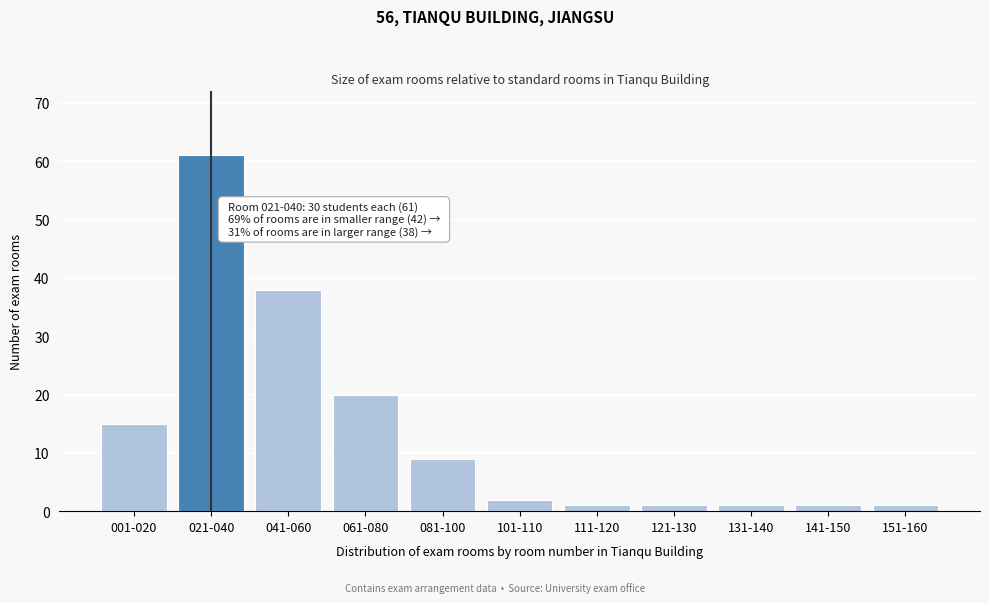

Reading left to right, list all the values displayed in this chart.

001-020=15	021-040=61	041-060=38	061-080=20	081-100=9	101-110=2	111-120=1	121-130=1	131-140=1	141-150=1	151-160=1